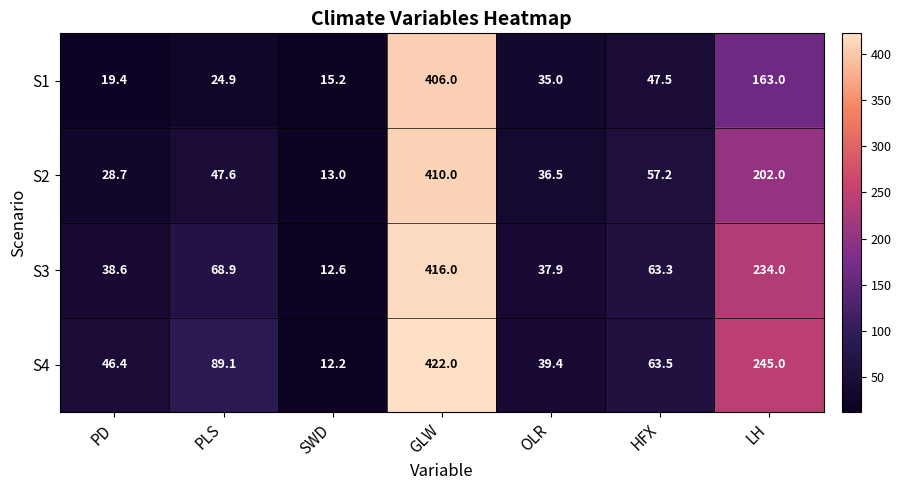

At LH, list the series in order from largest to smallest.

S4, S3, S2, S1